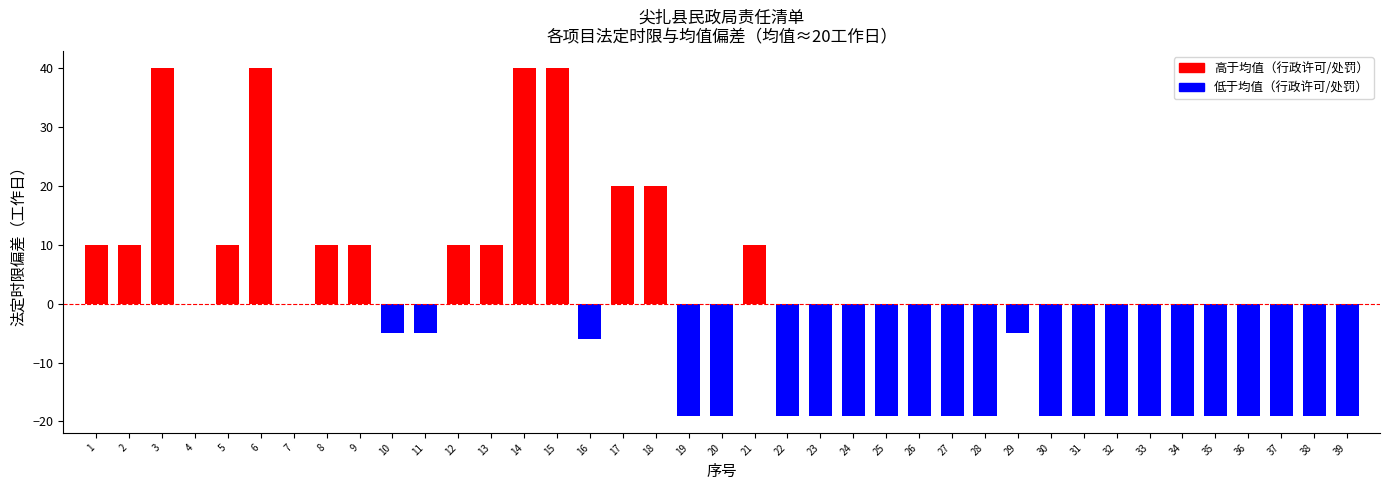

Reading left to right, what are all the values shown in this chart?

10	10	40	0	10	40	0	10	10	-5	-5	10	10	40	40	-6	20	20	-19	-19	10	-19	-19	-19	-19	-19	-19	-19	-5	-19	-19	-19	-19	-19	-19	-19	-19	-19	-19